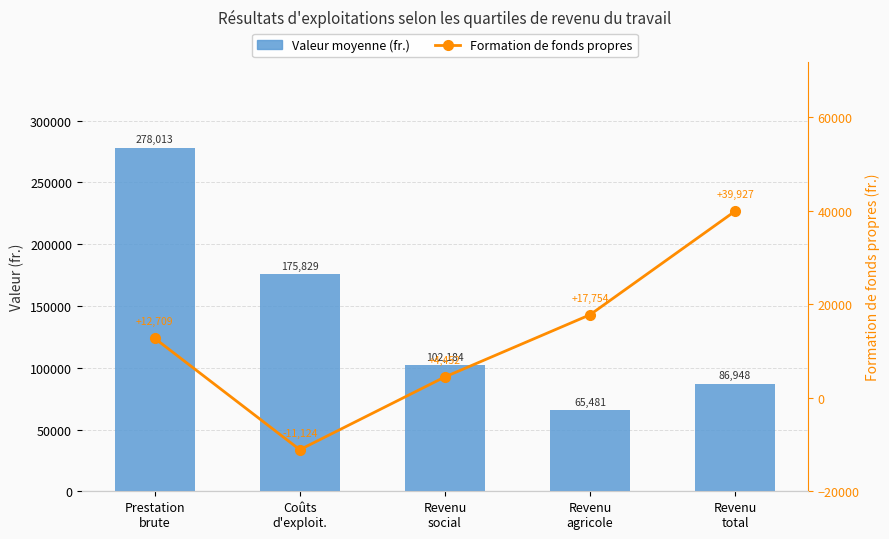

What is the minimum value for Formation de fonds propres?

-11124